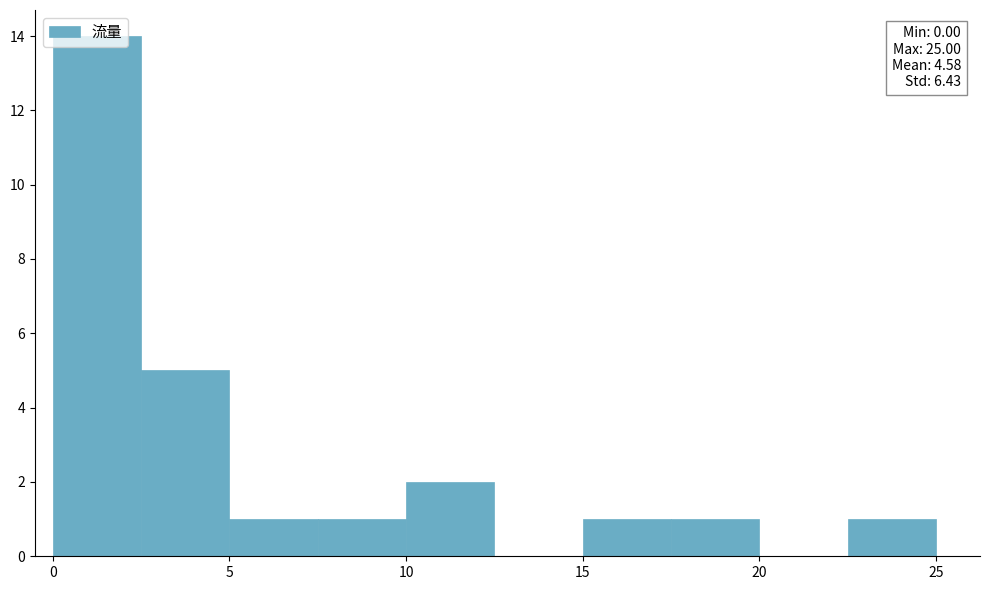

Over which range of the x-axis is the bar tallest?

0.0 to 2.5